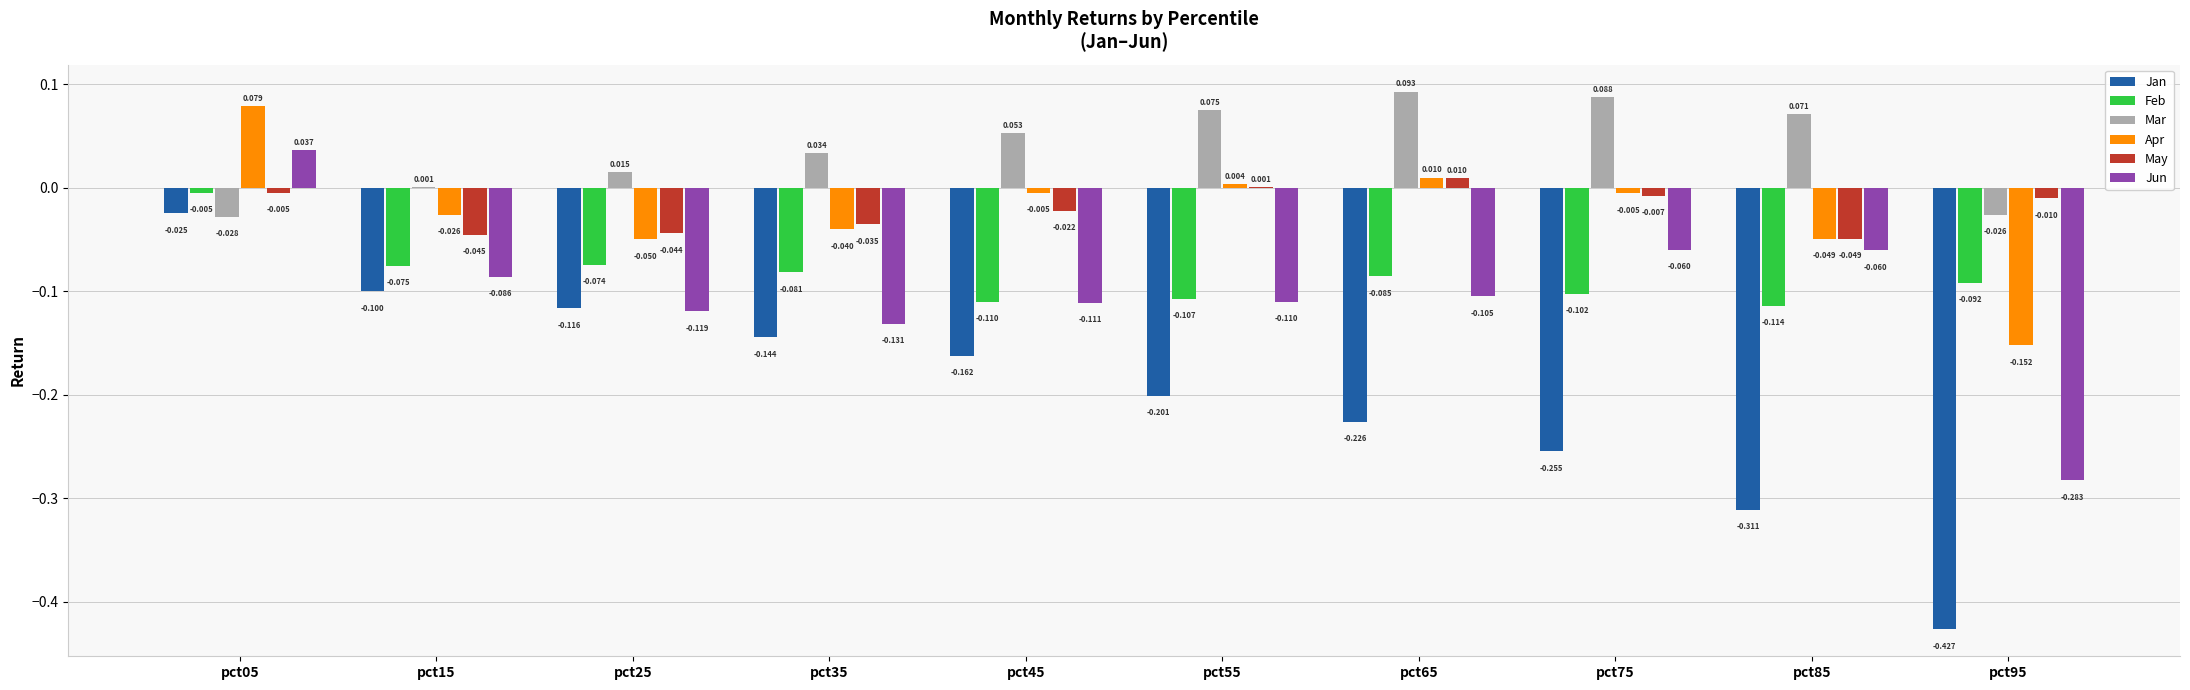

Which series has the largest total across all categories?

Mar